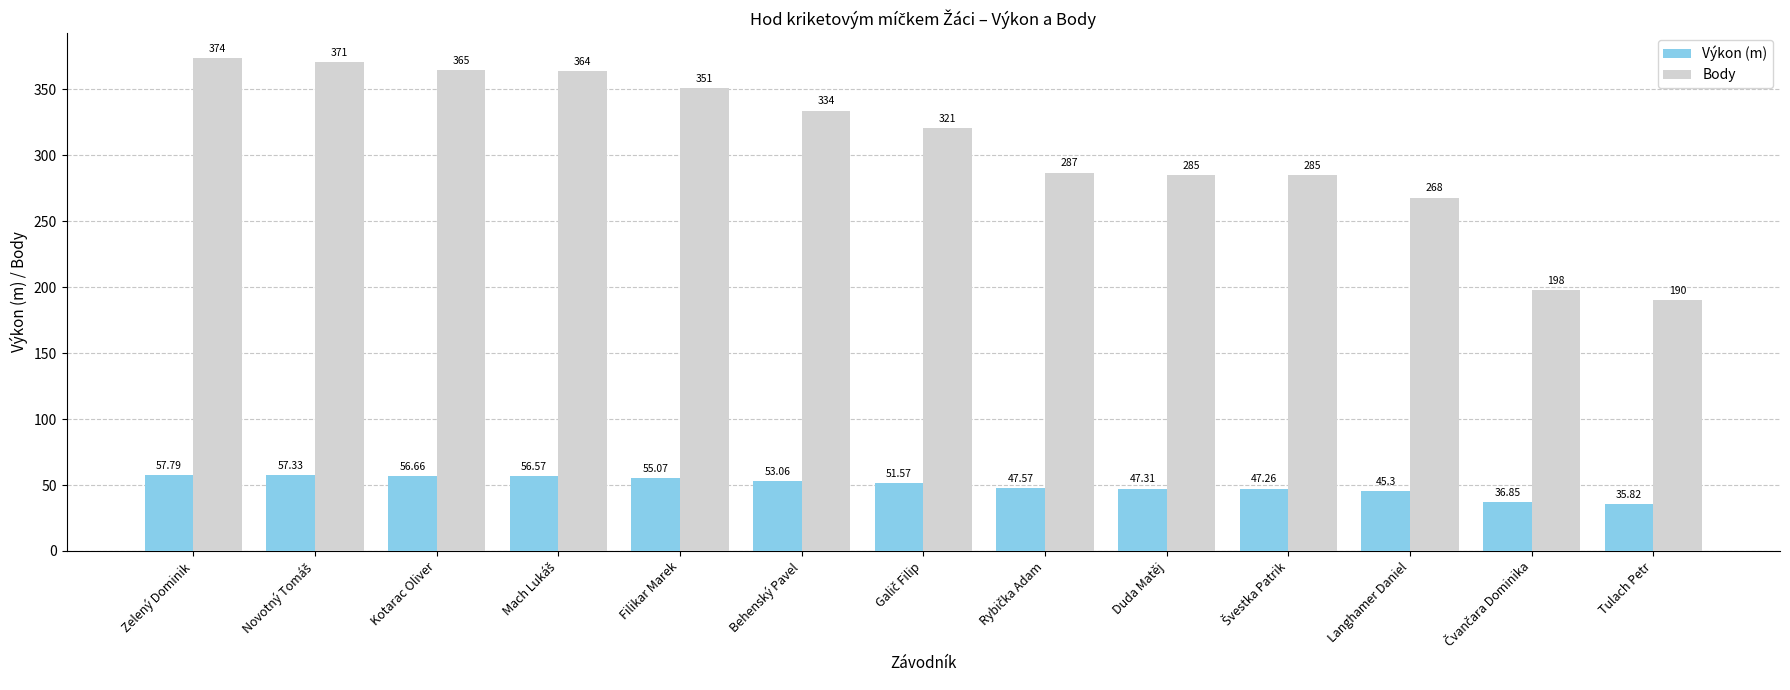

Reading left to right, extract all data points from this chart.

Výkon (m): 57.8	57.3	56.7	56.6	55.1	53.1	51.6	47.6	47.3	47.3	45.3	36.9	35.8
Body: 374.0	371.0	365.0	364.0	351.0	334.0	321.0	287.0	285.0	285.0	268.0	198.0	190.0